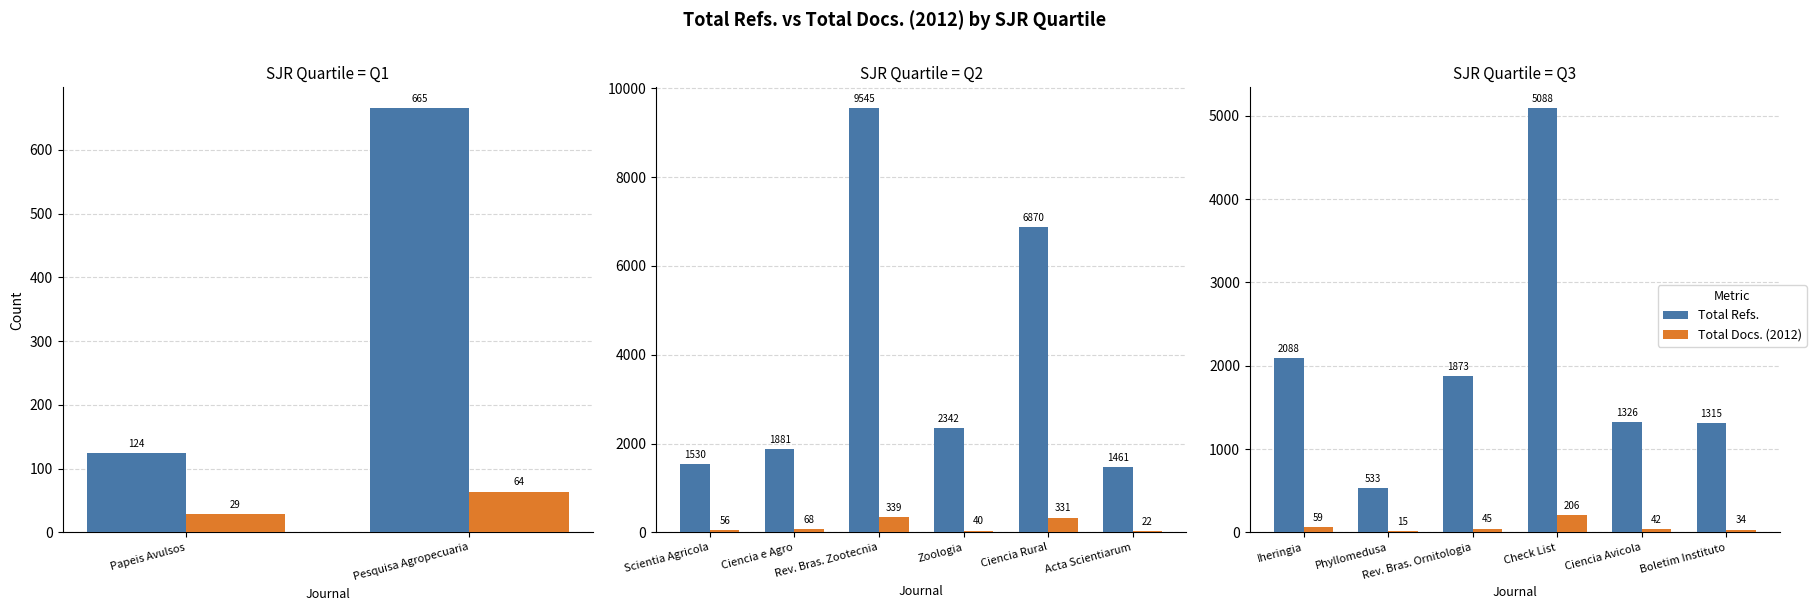

Rank the series at Rev. Bras. Ornitologia from lowest to highest value.

Total Docs. (2012), Total Refs.